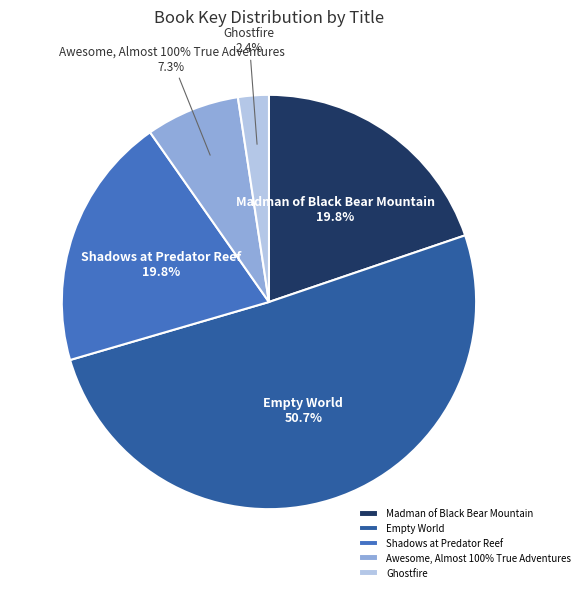

Combined, do Shadows at Predator Reef and Ghostfire account for over 50%?

No